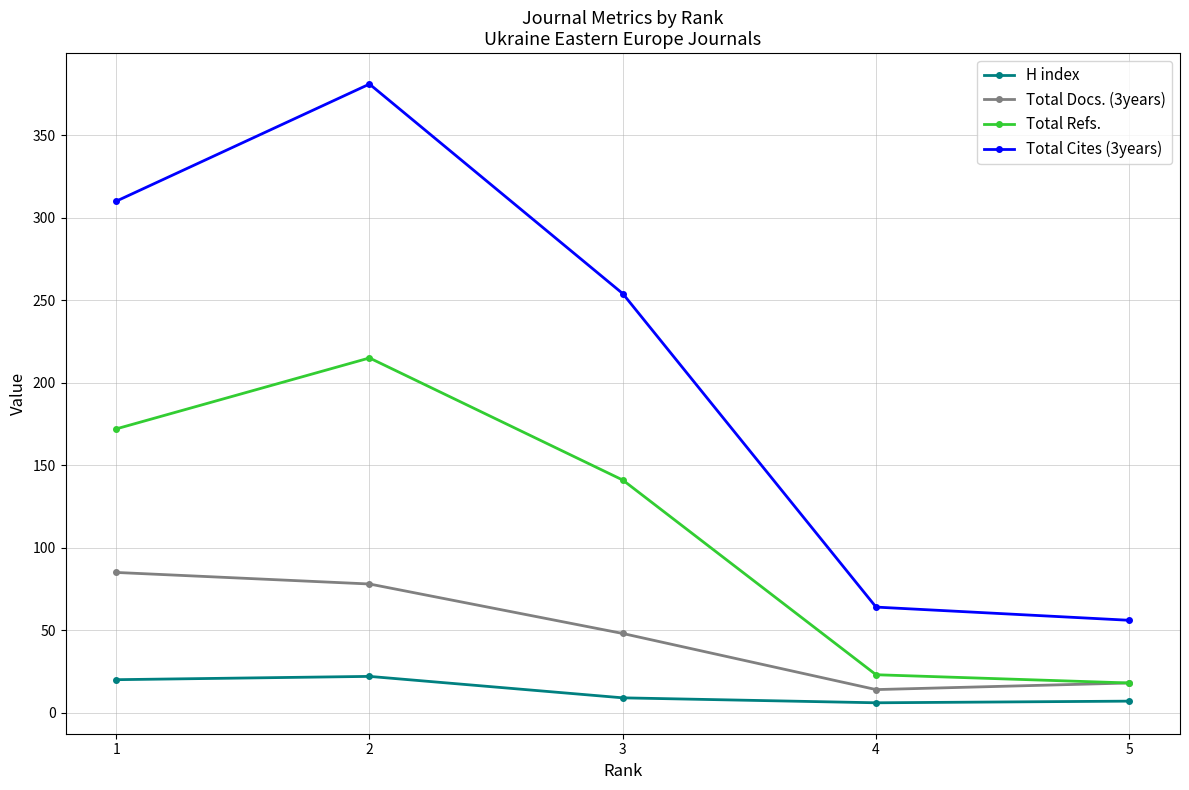

True or false: Total Cites (3years) and Total Docs. (3years) intersect in this chart.

False